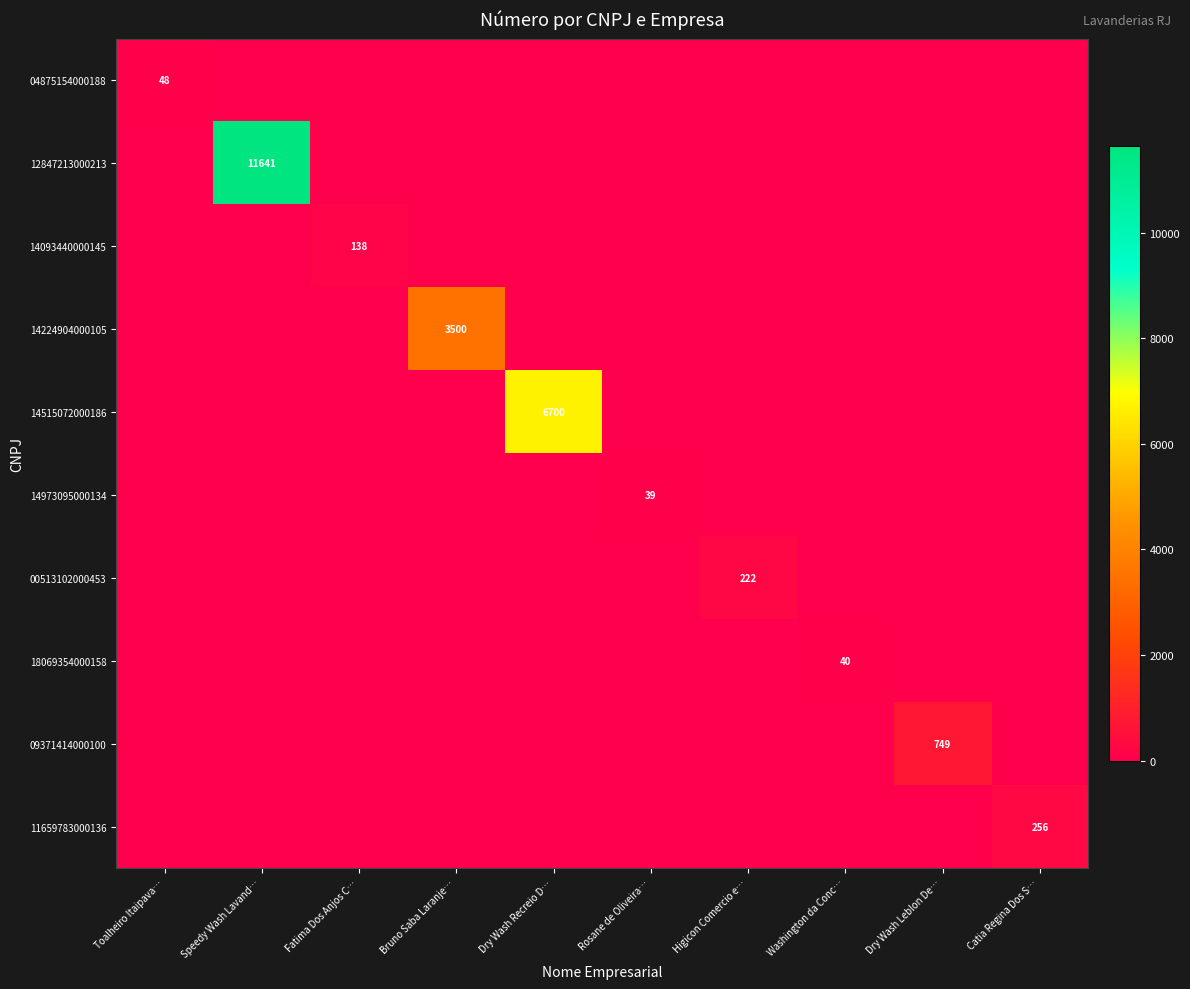

Between Fatima Dos Anjos C… and Washington da Conc…, which is larger?

Fatima Dos Anjos C…